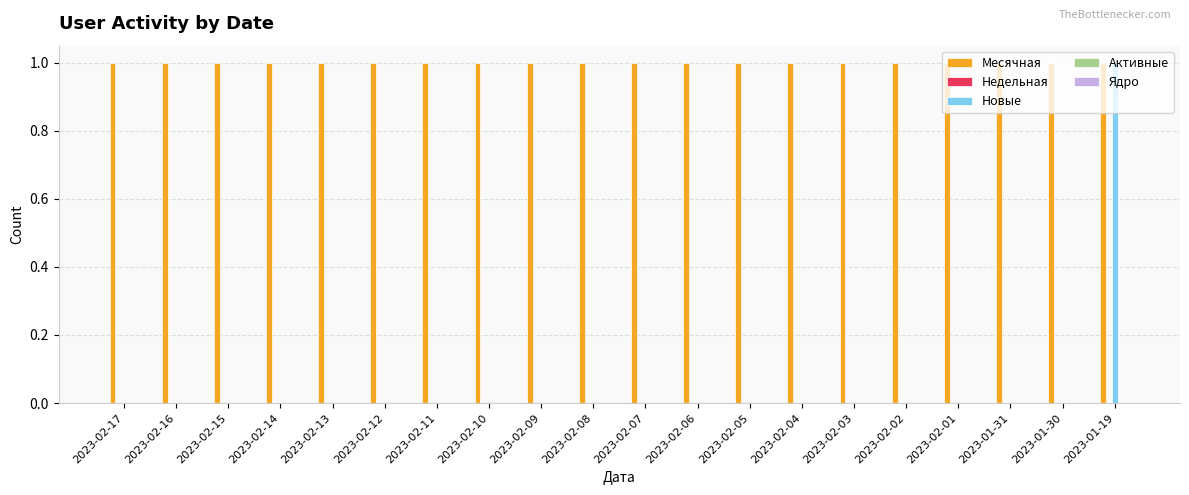

Which series has the widest spread of values?

Новые